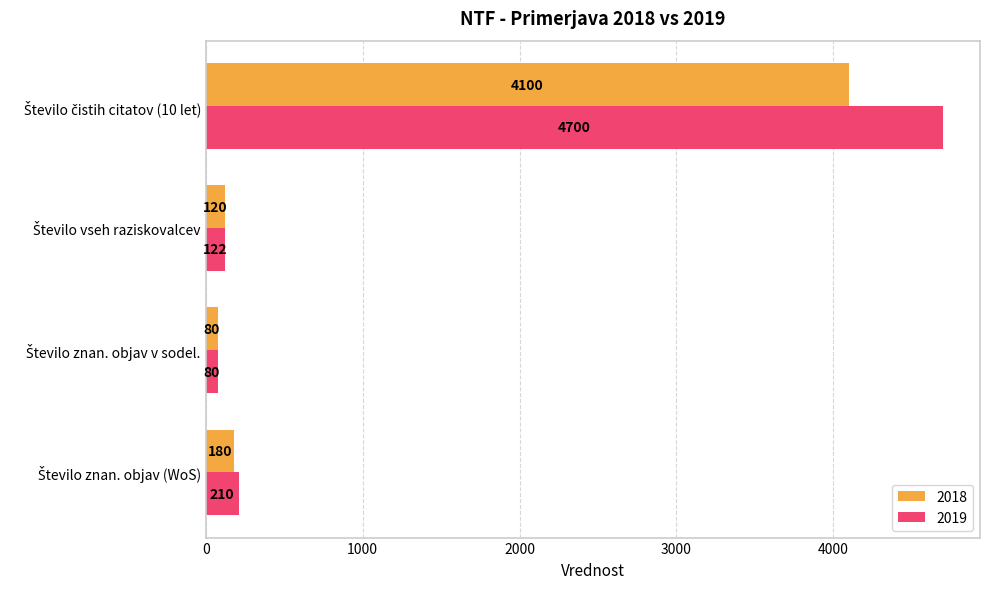

Rank the series by their average value, from lowest to highest.

2018, 2019